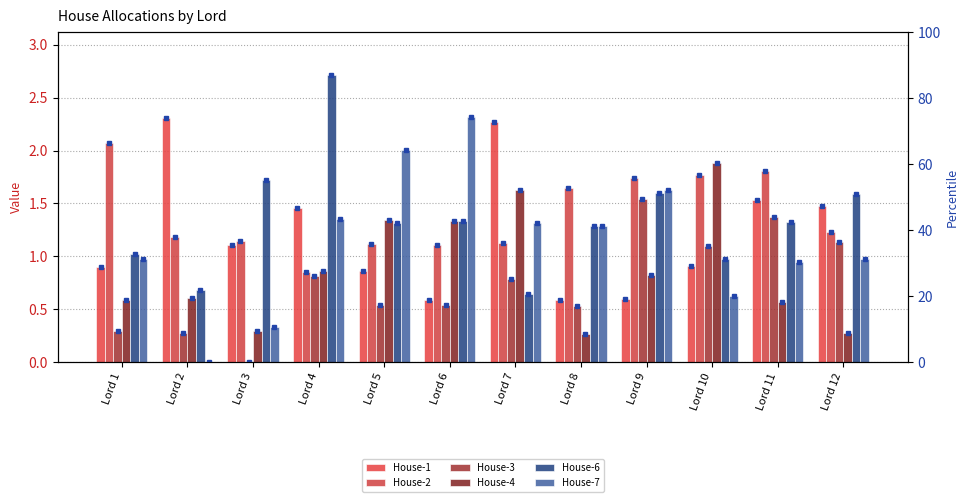

At which label is House-4 closest to 1?

Lord 4